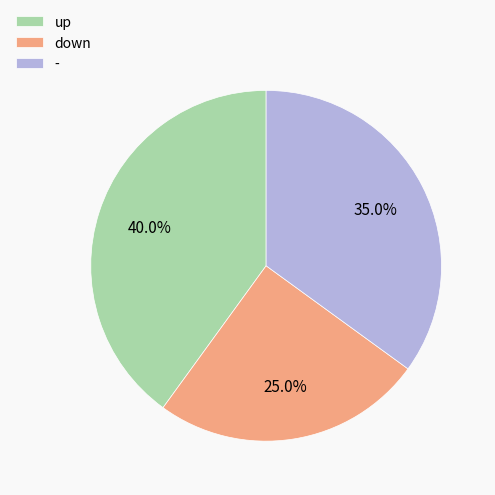

Which category has the smallest portion of the pie?

down